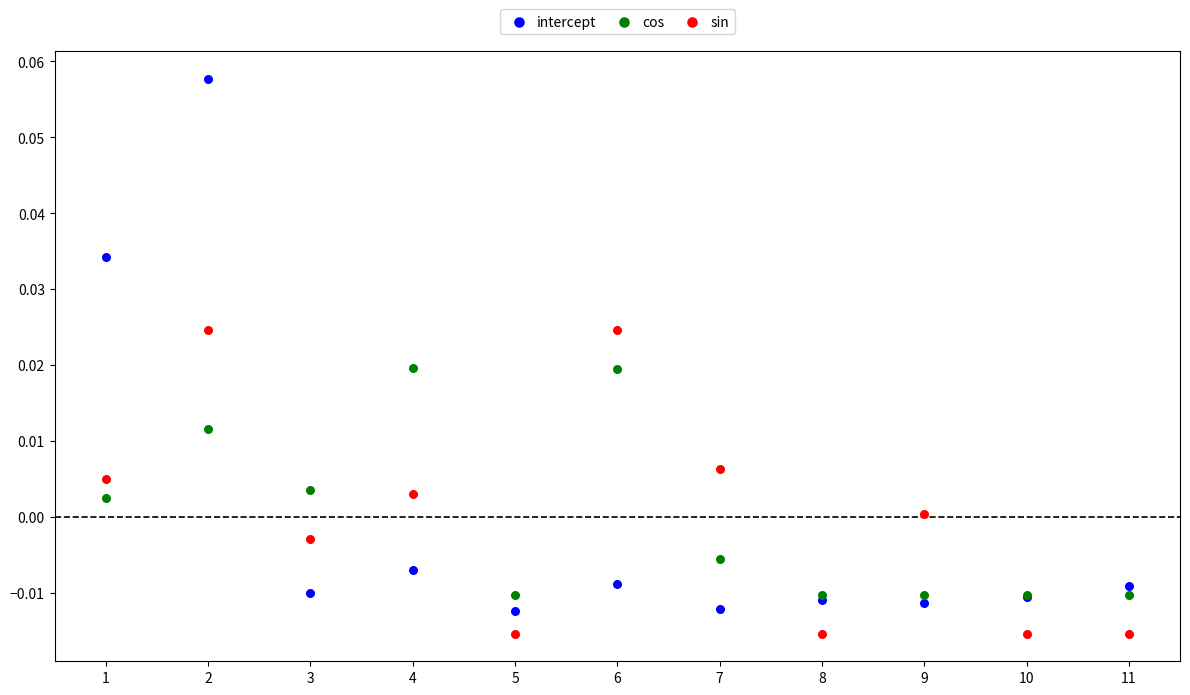

Which series contains the lowest Y value?

sin